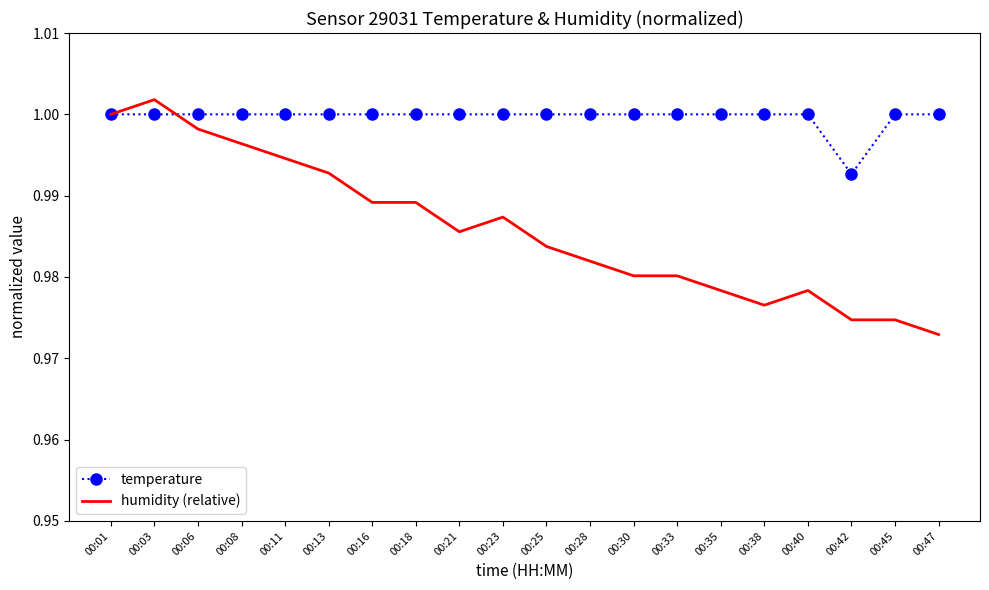

What is the total value across all series at 00:23?

2.0